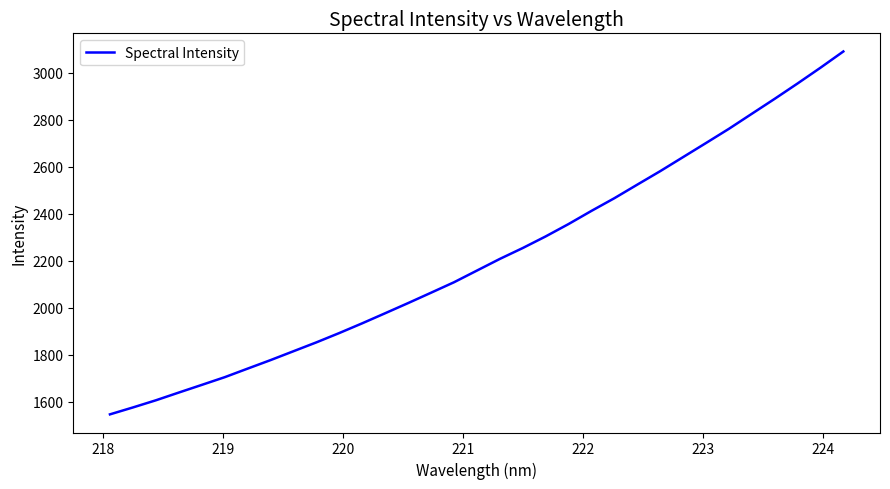

What is the difference between the maximum and minimum values?

1543.7